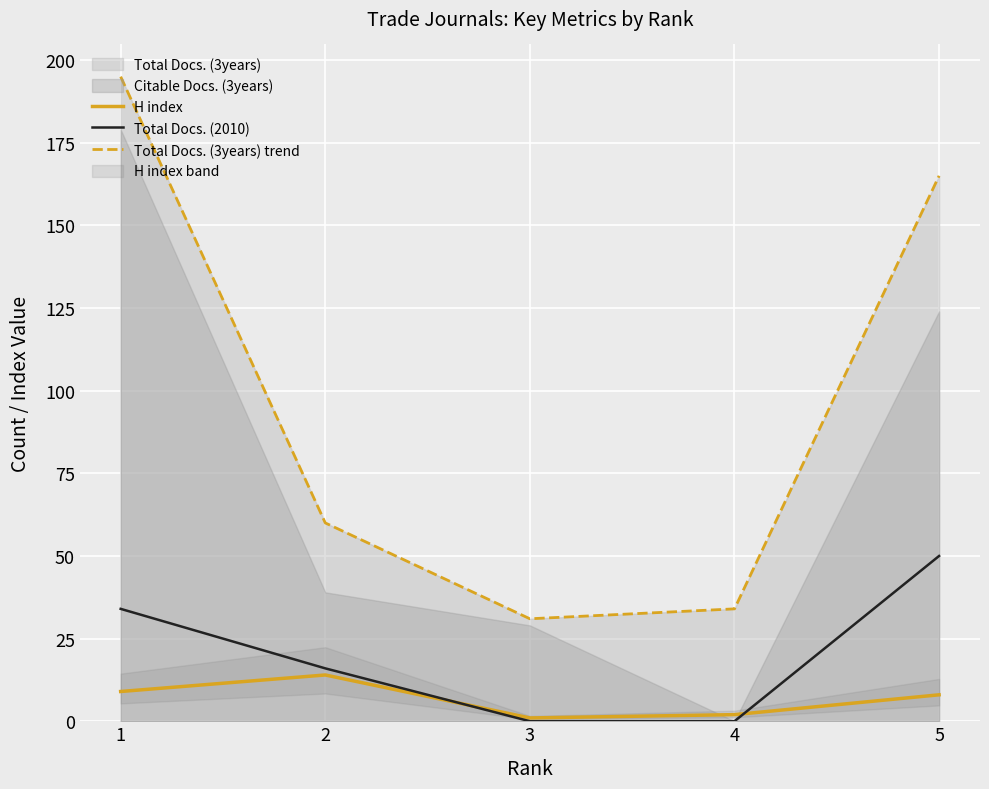

Is it true that Total Docs. (3years) trend equals 53 at 4?

False